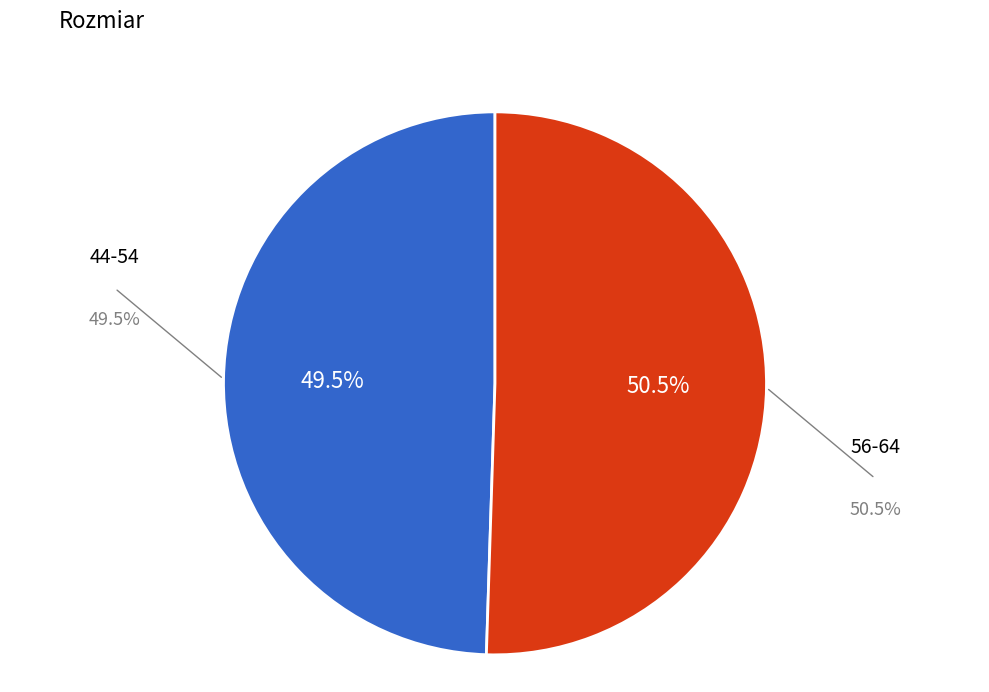

Combined, do 56-64 and 44-54 account for over 50%?

Yes